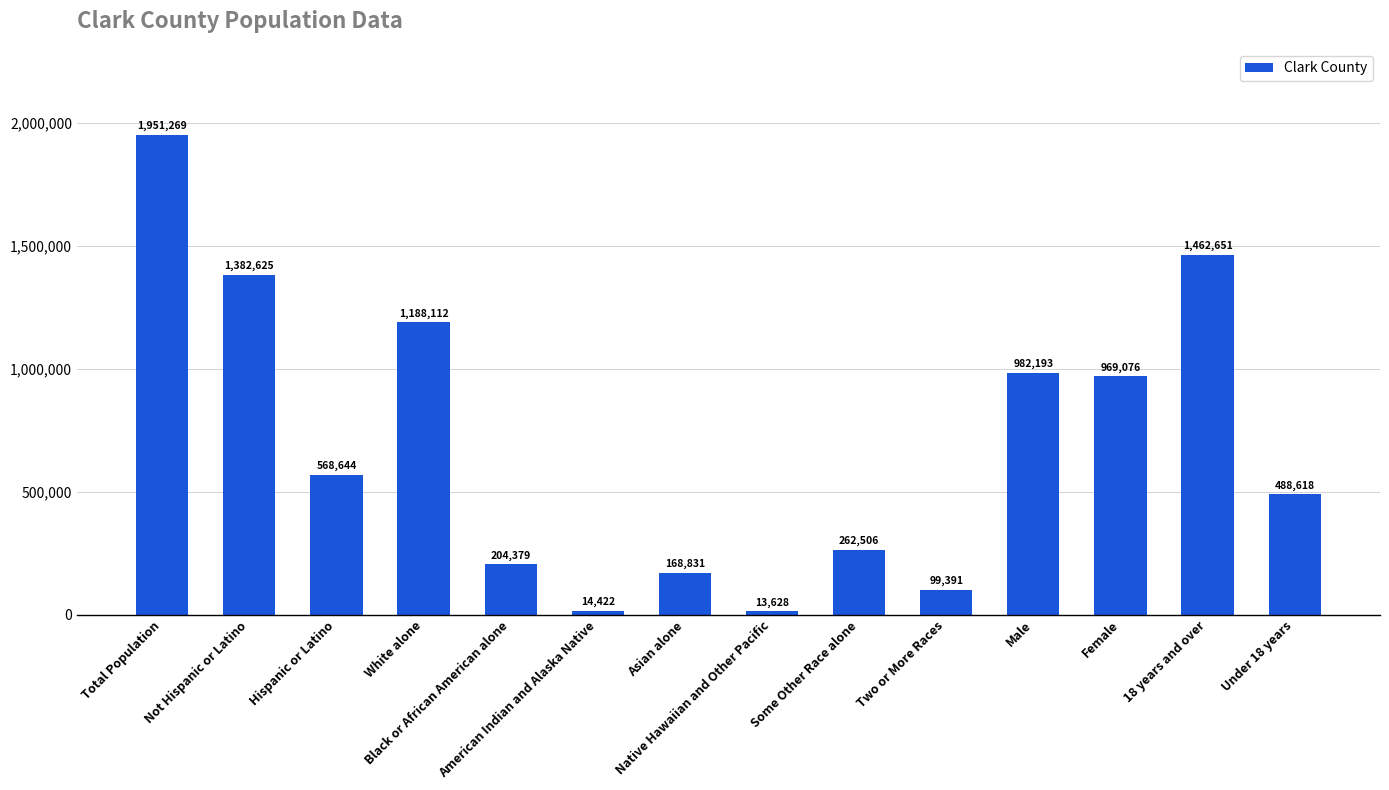

What is the difference between the second highest and second lowest values?

1448229